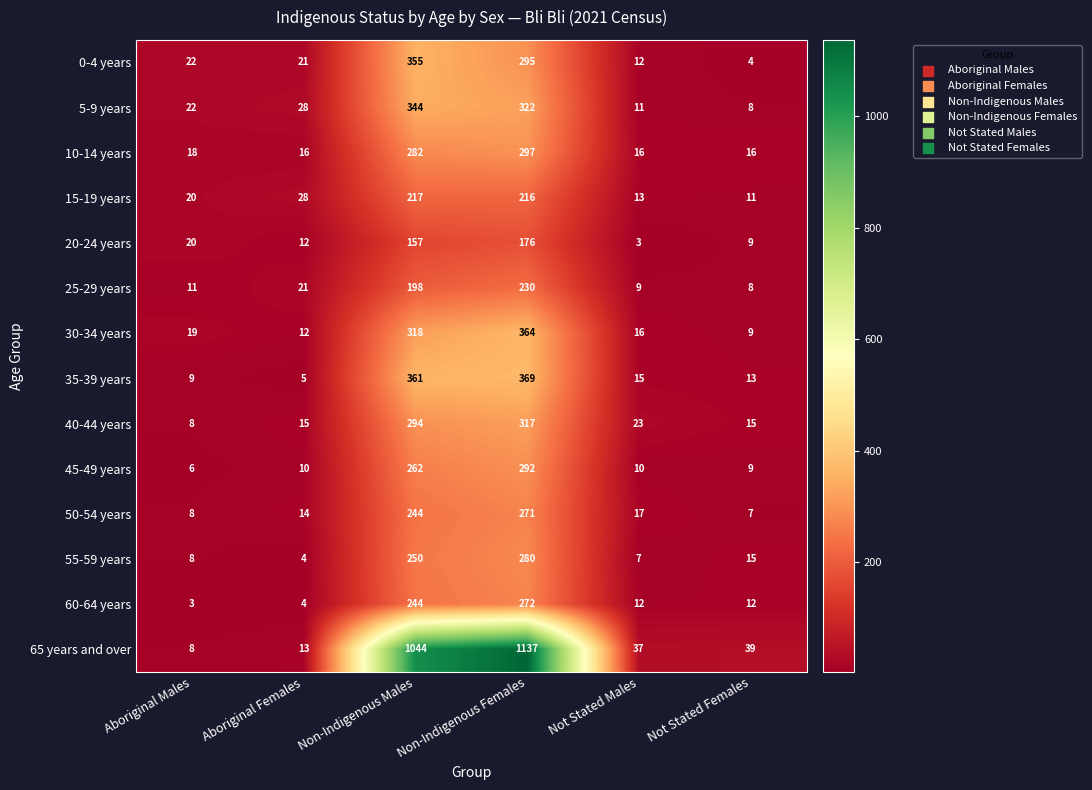

True or false: 65 years and over has a value of 12 at Not Stated Females.

False